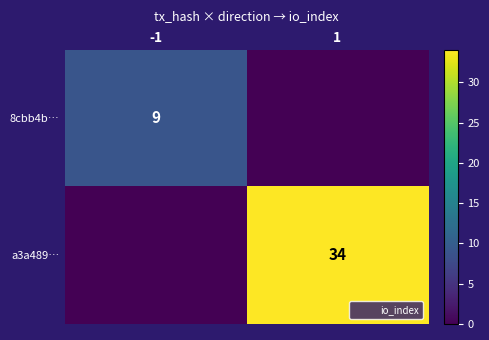

At which category is the sum across all series the highest?

1